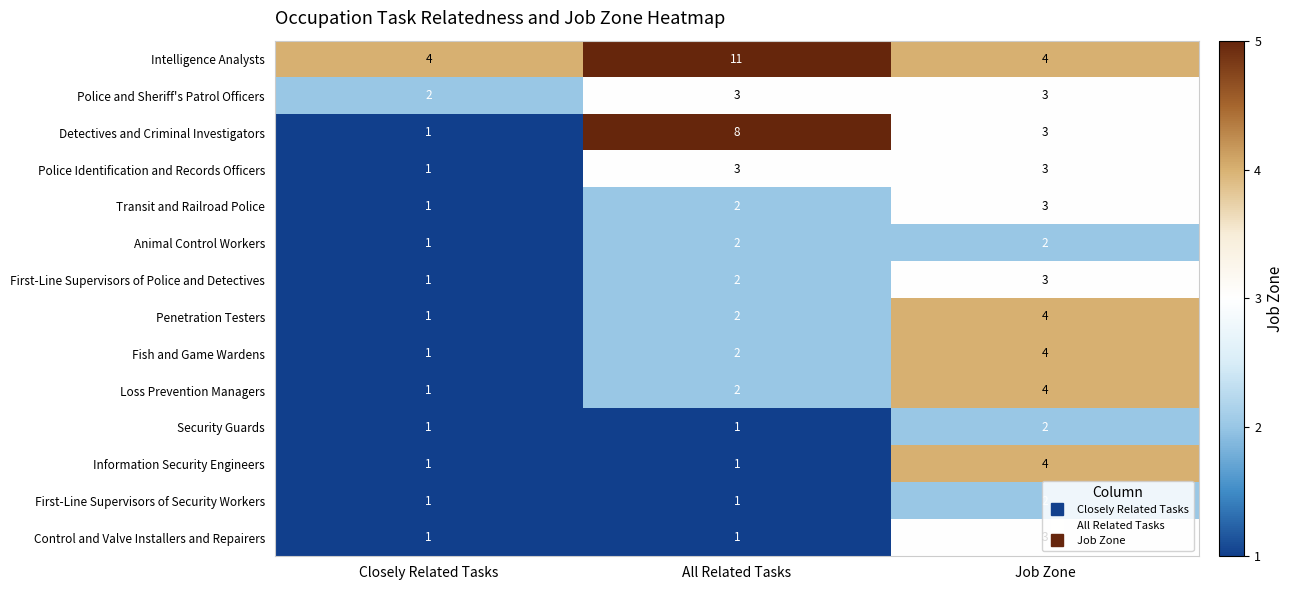

How many data points in Transit and Railroad Police are less than 2?

1